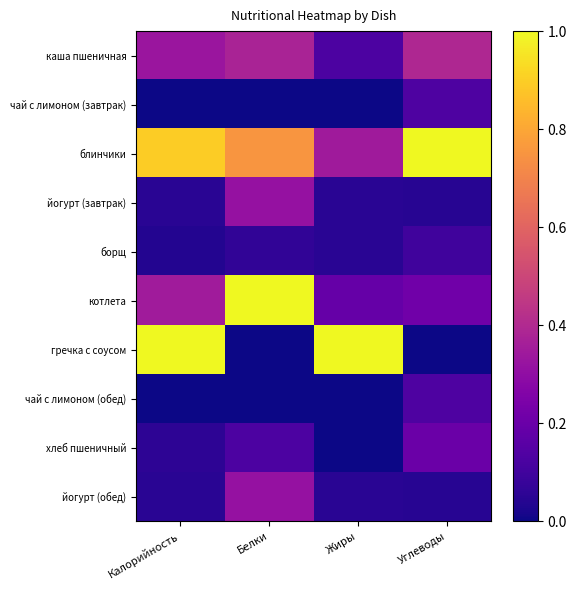

Reading left to right, what are all the values shown in this chart?

каша пшеничная: Калорийность=0.3	Белки=0.4	Жиры=0.1	Углеводы=0.4
чай с лимоном (завтрак): Калорийность=0.0	Белки=0.0	Жиры=0.0	Углеводы=0.1
блинчики: Калорийность=0.9	Белки=0.8	Жиры=0.3	Углеводы=1.0
йогурт (завтрак): Калорийность=0.1	Белки=0.3	Жиры=0.0	Углеводы=0.0
борщ: Калорийность=0.0	Белки=0.1	Жиры=0.0	Углеводы=0.1
котлета: Калорийность=0.3	Белки=1.0	Жиры=0.2	Углеводы=0.2
гречка с соусом: Калорийность=1.0	Белки=0.0	Жиры=1.0	Углеводы=0.0
чай с лимоном (обед): Калорийность=0.0	Белки=0.0	Жиры=0.0	Углеводы=0.1
хлеб пшеничный: Калорийность=0.1	Белки=0.1	Жиры=0.0	Углеводы=0.2
йогурт (обед): Калорийность=0.1	Белки=0.3	Жиры=0.0	Углеводы=0.0